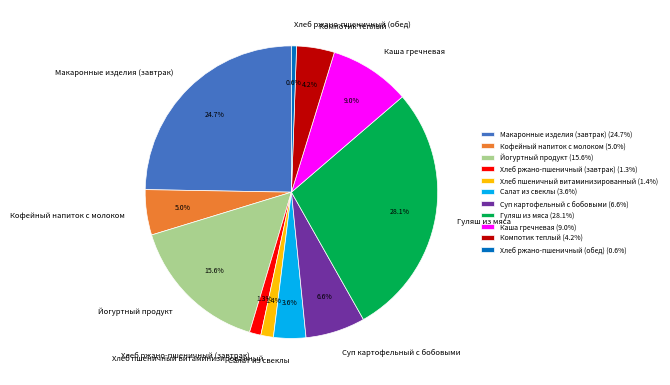

True or false: Хлеб пшеничный витаминизированный accounts for 13% of the total.

False